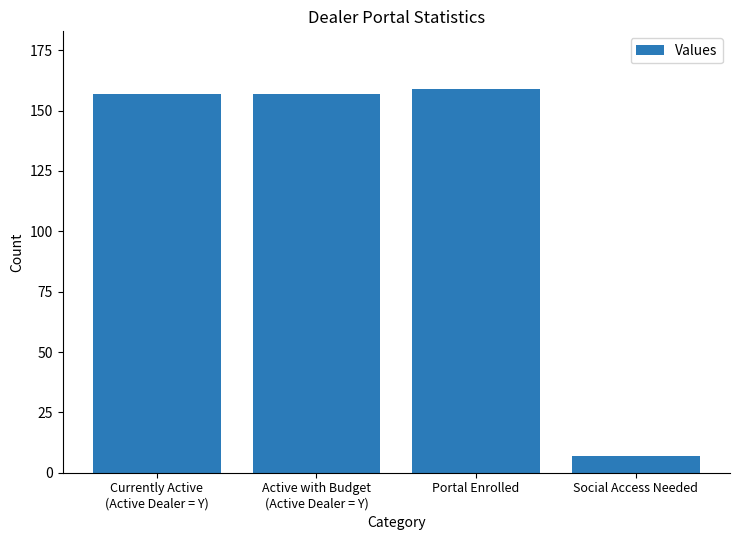

The chart shows a value of 157 at Currently Active
(Active Dealer = Y). True or false?

True